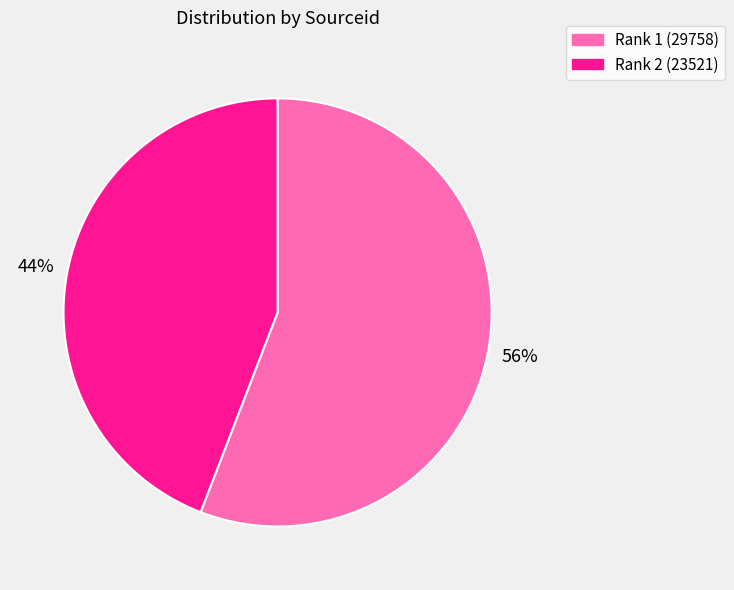

What percentage is the Rank 1 (29758) slice, to the nearest percent?

56%